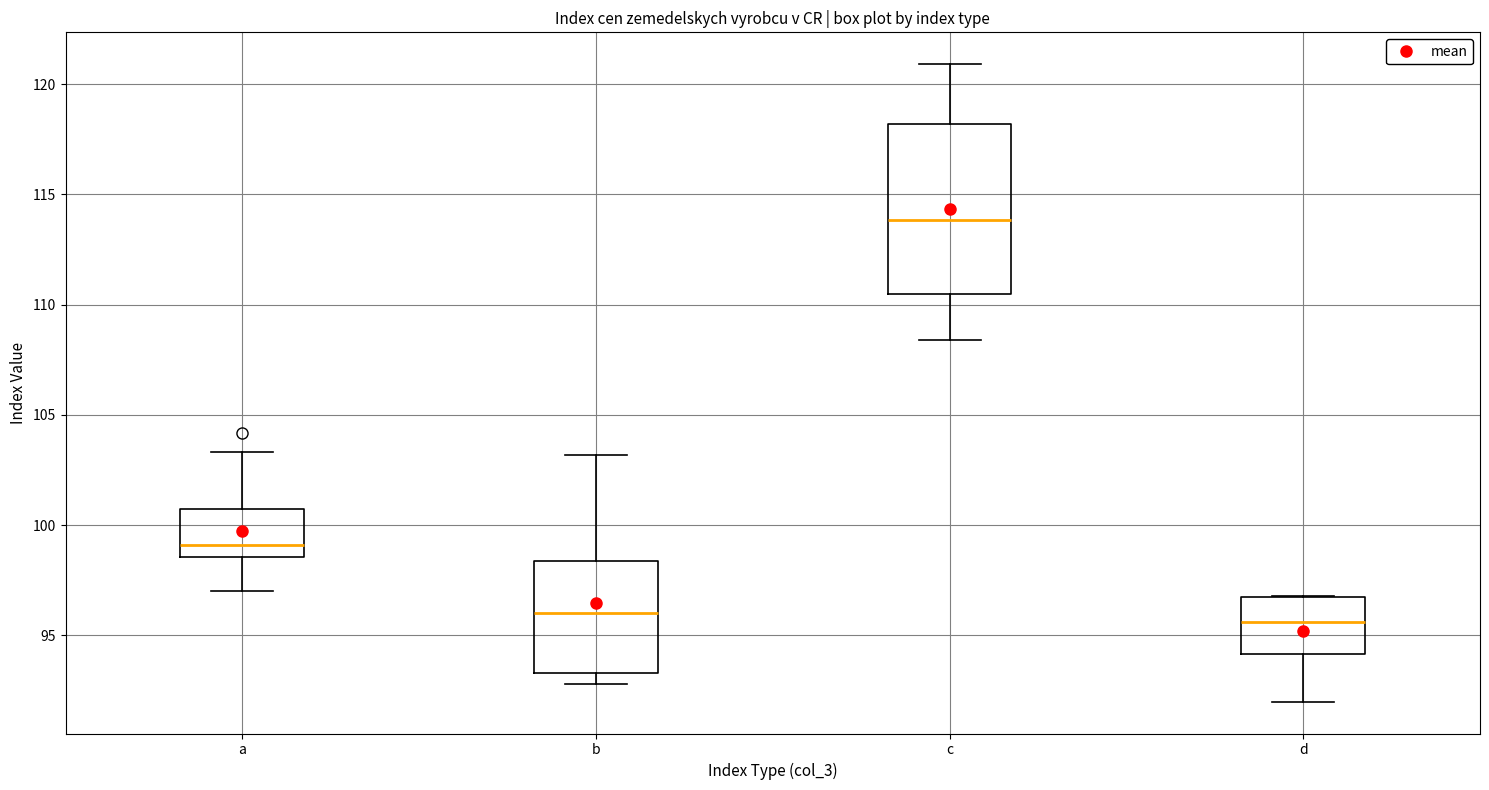

Where is the upper edge of the box for d on the y-axis? The values are not printed on the chart, so give them approximately, as read against the axis.

97.0